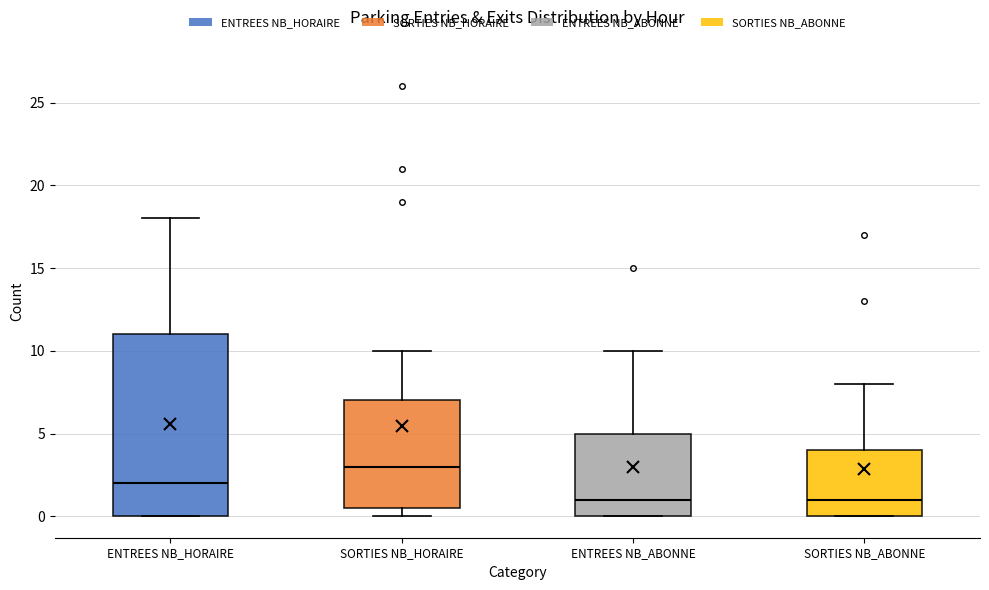

Where does the upper whisker of the box for SORTIES NB_HORAIRE end on the y-axis? The values are not printed on the chart, so give them approximately, as read against the axis.

10.0